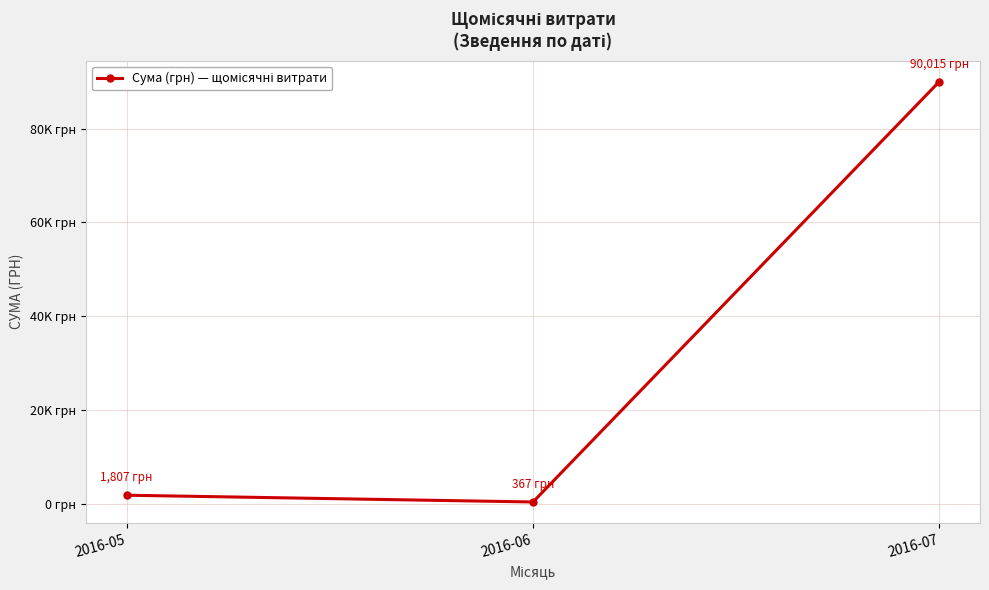

Reading left to right, transcribe all the data shown in this chart.

2016-05=1807.0	2016-06=367.2	2016-07=90014.9